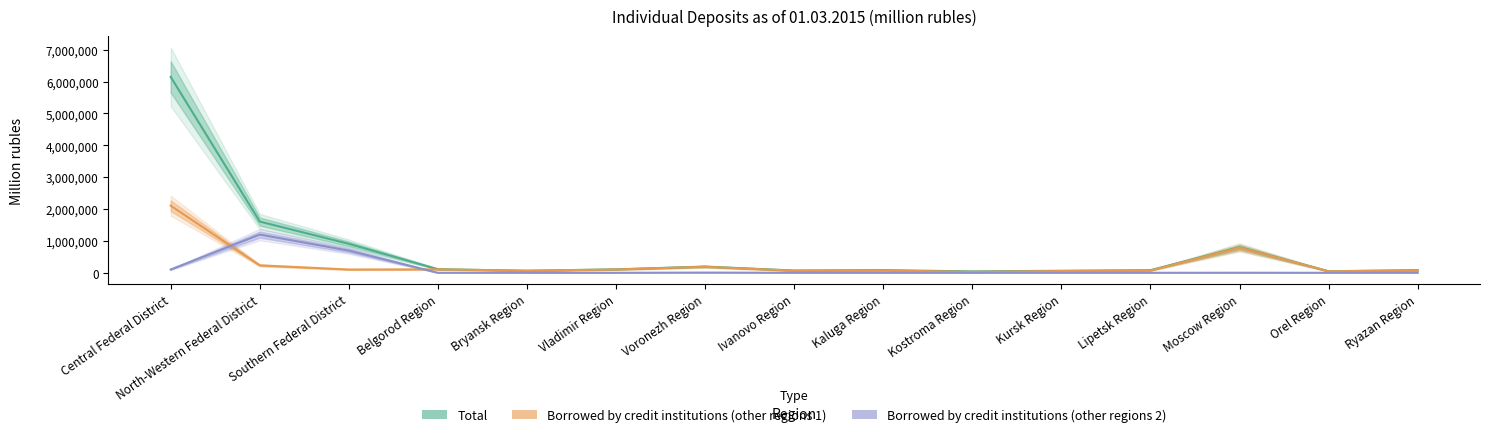

What is the label of the 2nd point from the left?

North-Western Federal District